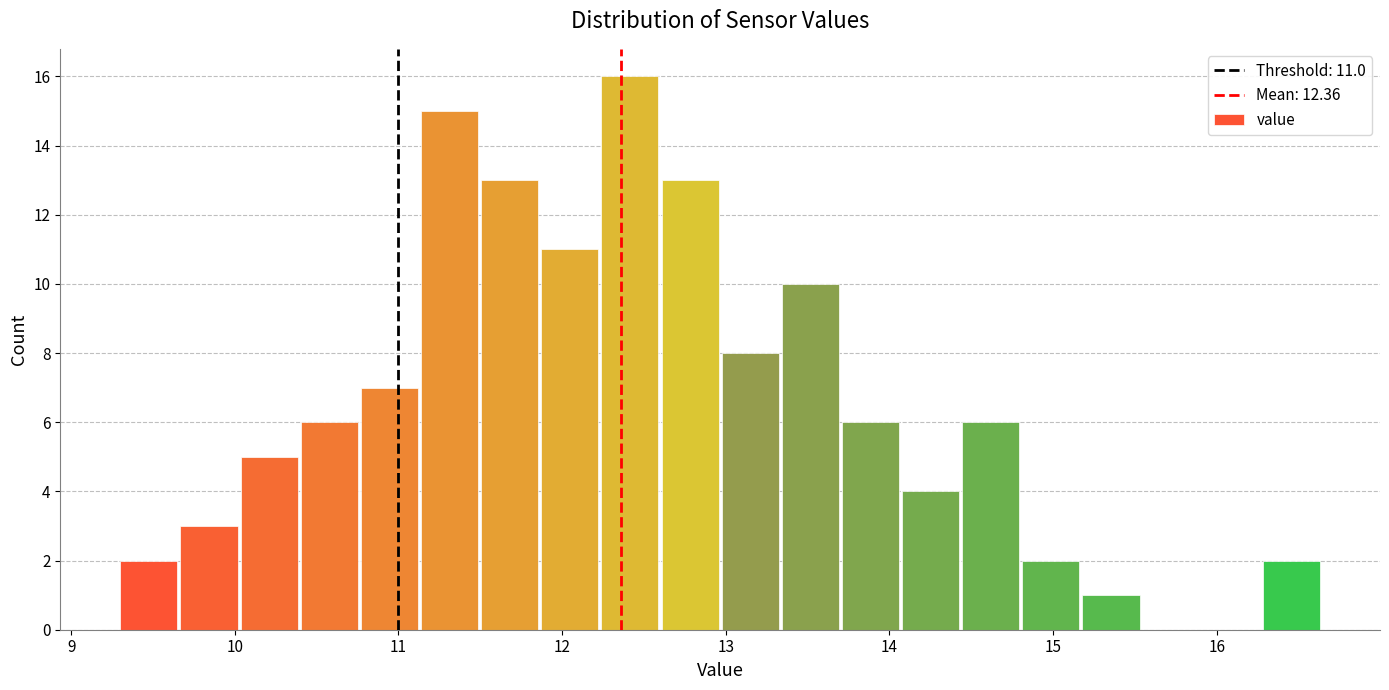

Around what value on the x-axis is the tallest bar? Give the approximate position of its centre, as read against the axis.

12.4